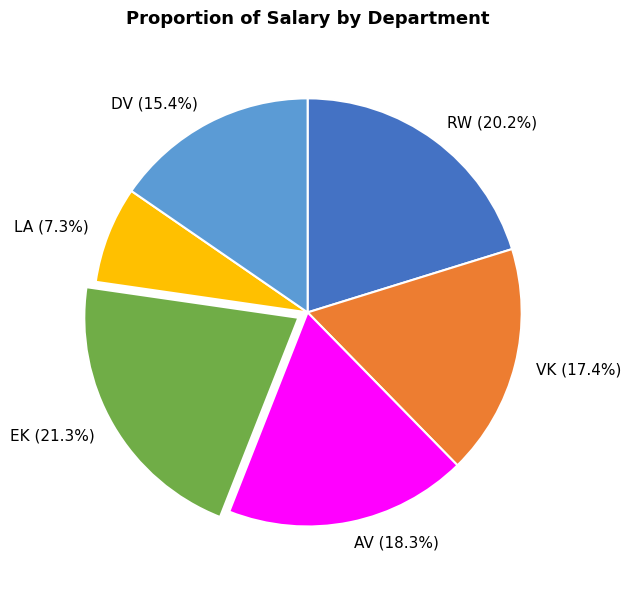

What is the total percentage of RW and LA?

27.5%